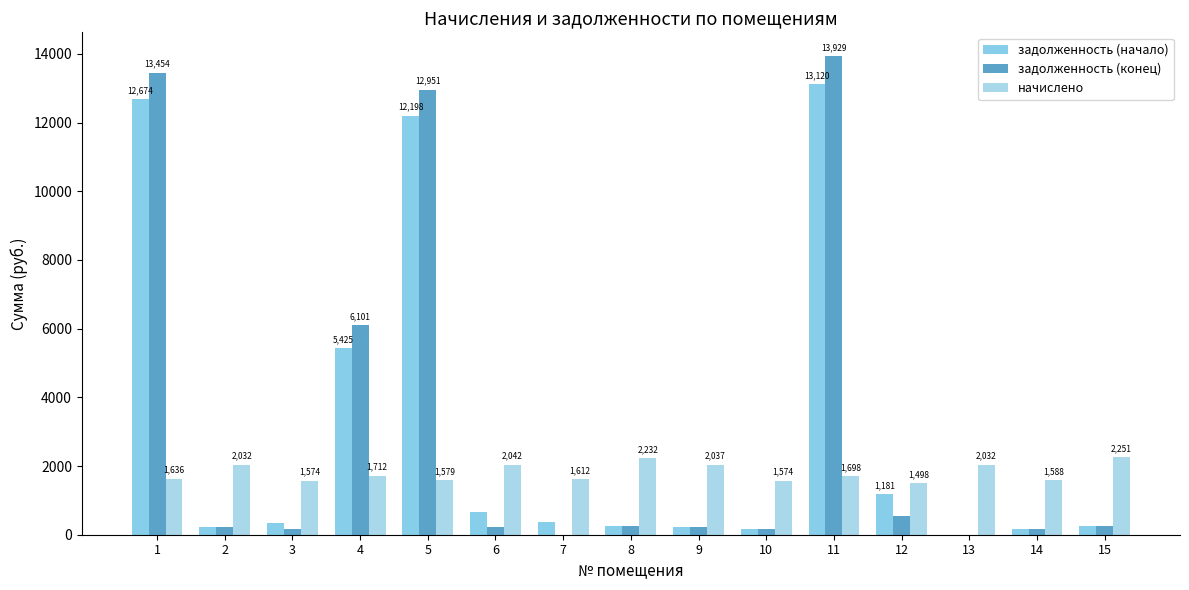

What is the difference between the second highest and minimum values in the задолженность (начало) series?

12674.0